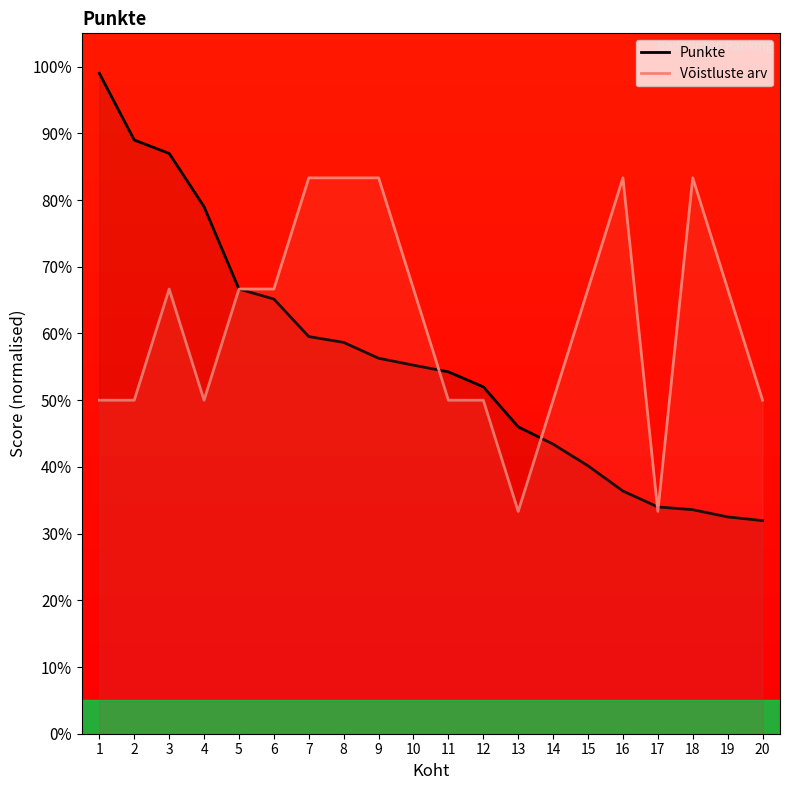

List the series in order of their peak value, highest first.

Punkte, Võistluste arv